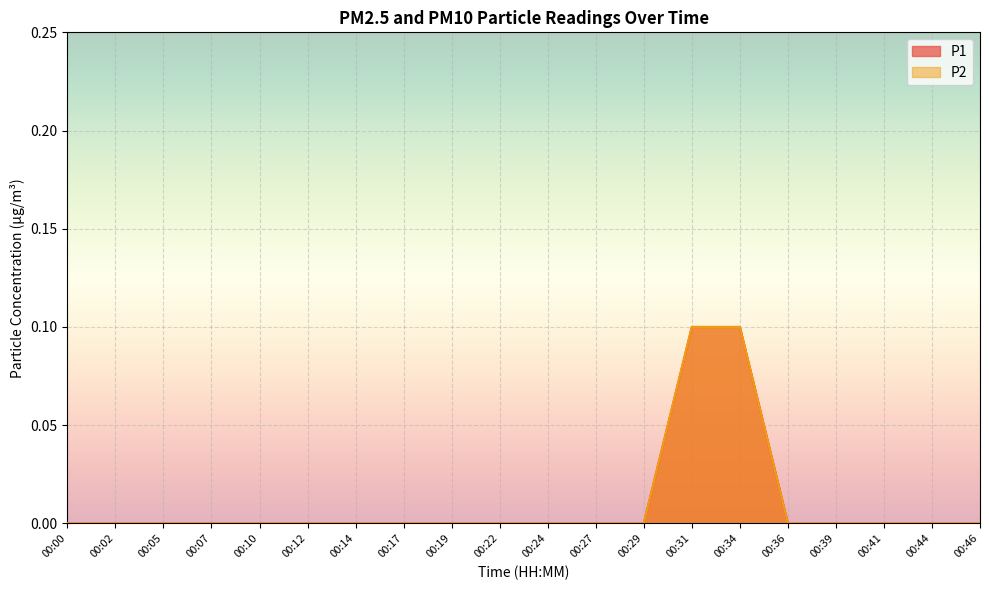

Which has a higher value, 00:17 or 00:00?

00:17